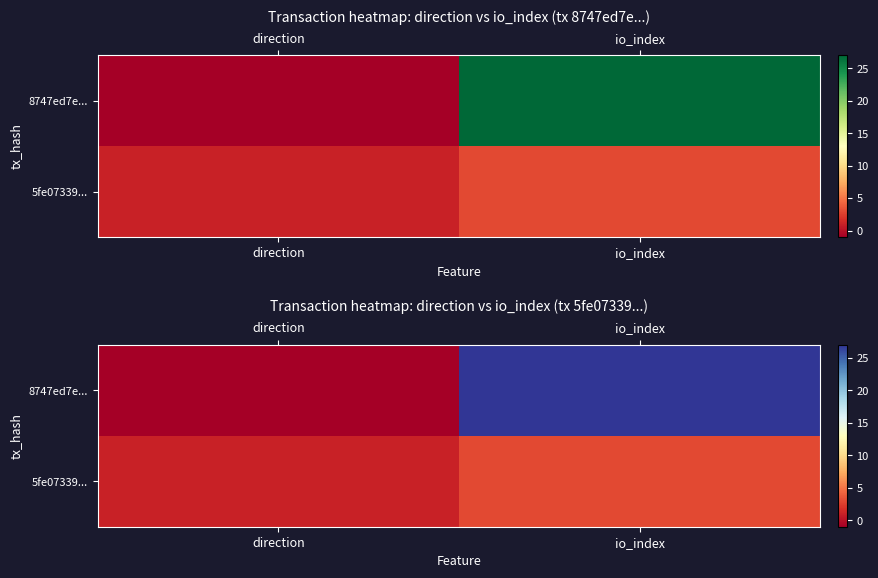

List the series in order of their overall mean, highest first.

8747ed7e..., 5fe07339...